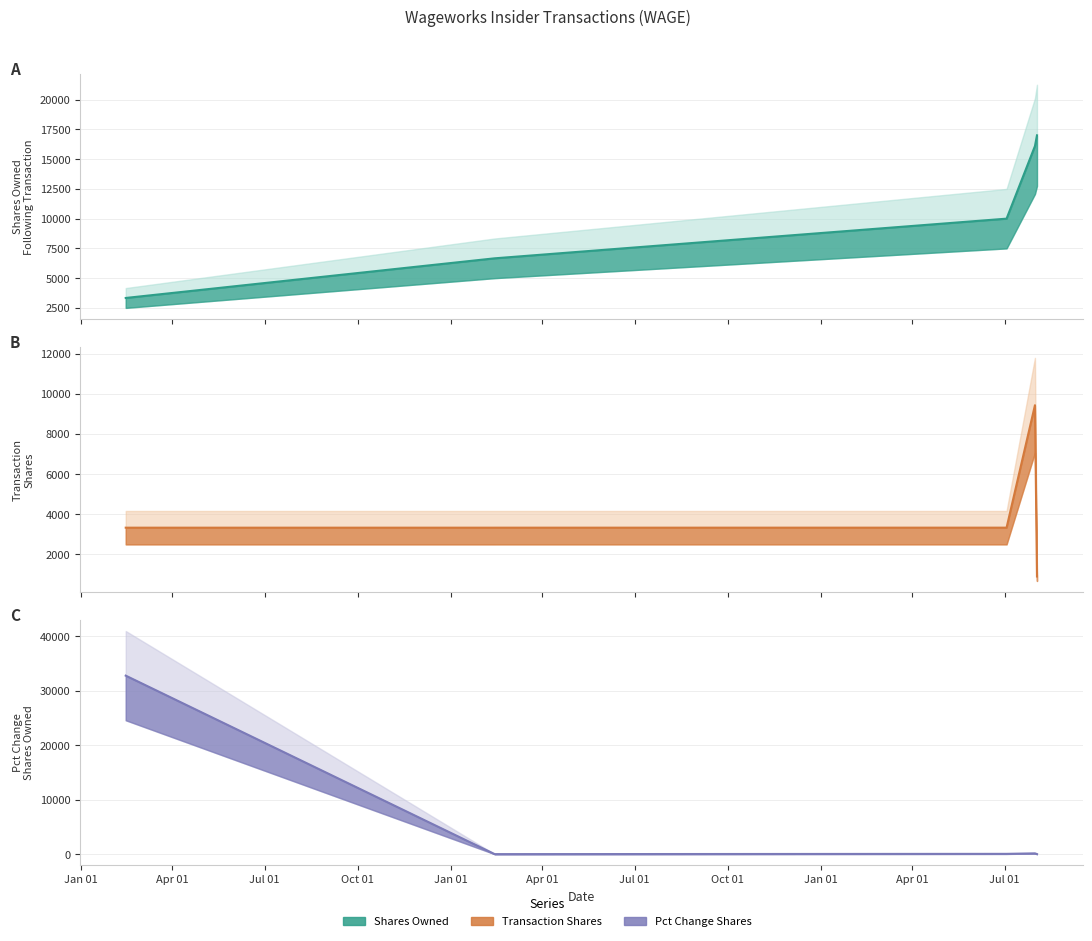

Does the chart display data point markers on the line(s)?

No